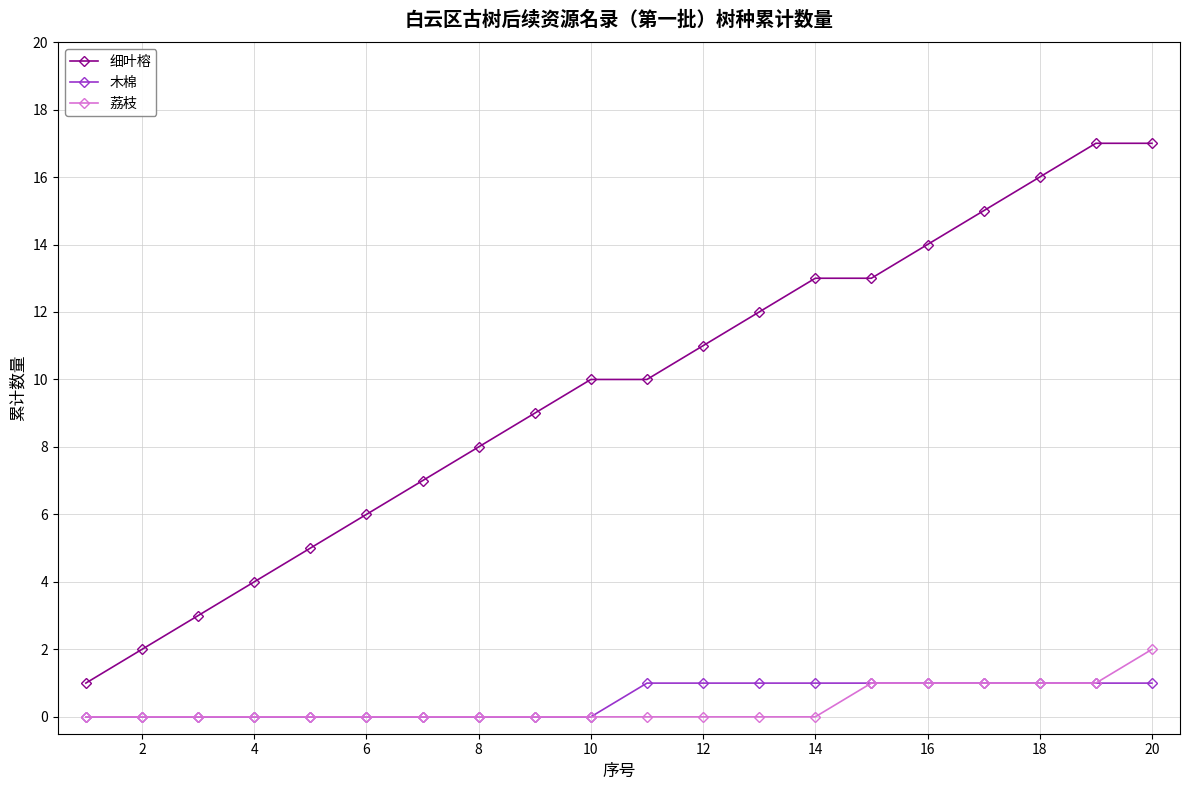

True or false: 细叶榕 and 木棉 intersect in this chart.

False